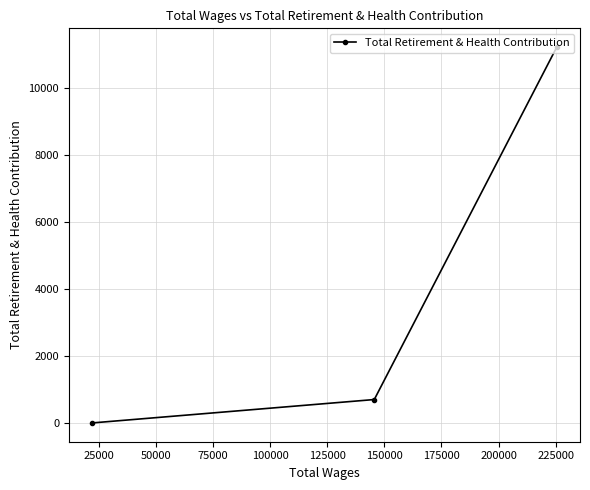

What is the sum of all values?

11928